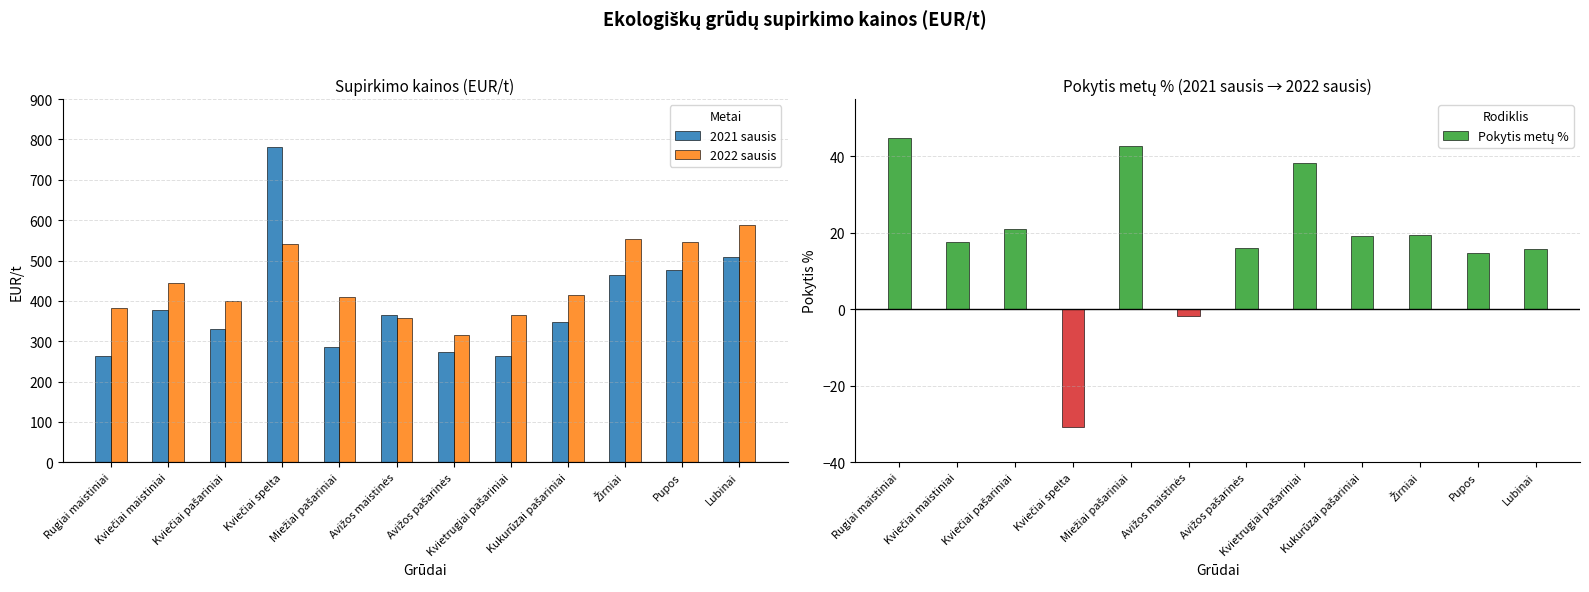

Where is Pokytis metų % nearest to the value 7?

Pupos